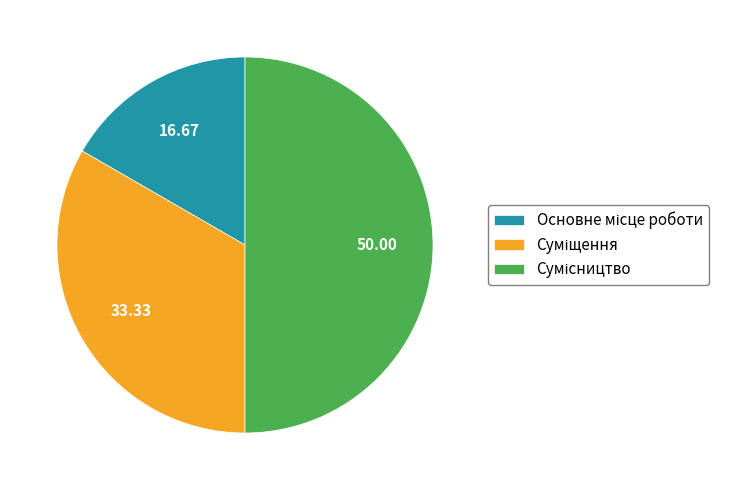

Is it true that Основне місце роботи is 26% of the pie?

False